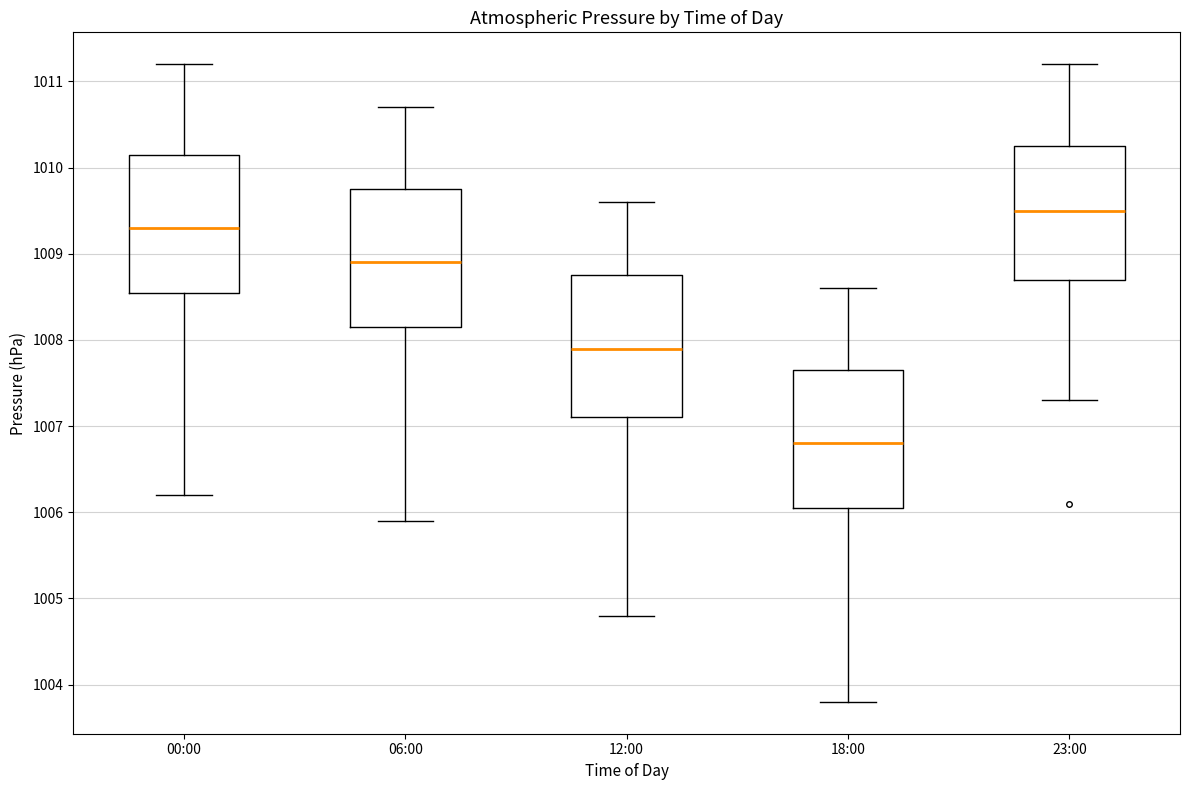

Reading left to right, read every box against the y-axis: the position of its median line, the range the box covers, and the ends of its whiskers. The values are not printed on the chart, so give them approximately, as read against the axis.

00:00: median 1009.3, box 1008.6 to 1010.2, whiskers 1006.2 to 1011.2
06:00: median 1008.9, box 1008.2 to 1009.8, whiskers 1005.9 to 1010.7
12:00: median 1007.9, box 1007.1 to 1008.8, whiskers 1004.8 to 1009.6
18:00: median 1006.8, box 1006.1 to 1007.7, whiskers 1003.8 to 1008.6
23:00: median 1009.5, box 1008.7 to 1010.3, whiskers 1007.3 to 1011.2